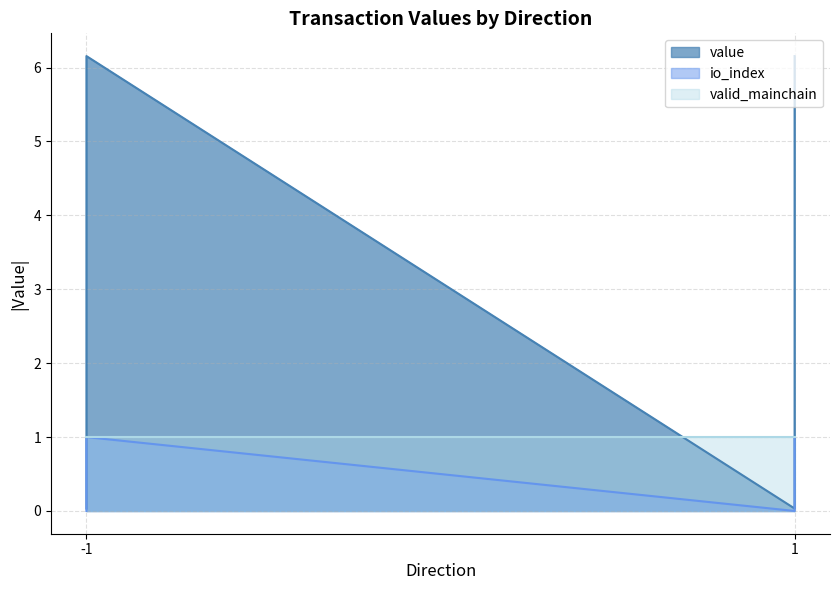

True or false: value and io_index intersect in this chart.

False